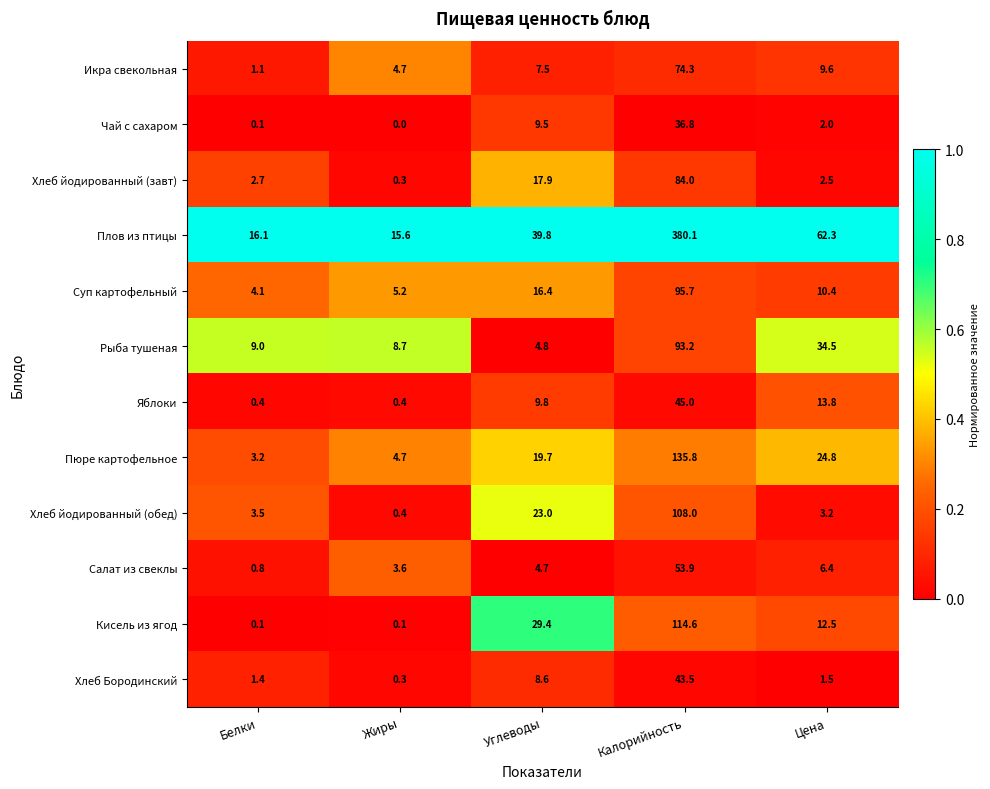

What is the highest value of the Чай с сахаром series?

36.8